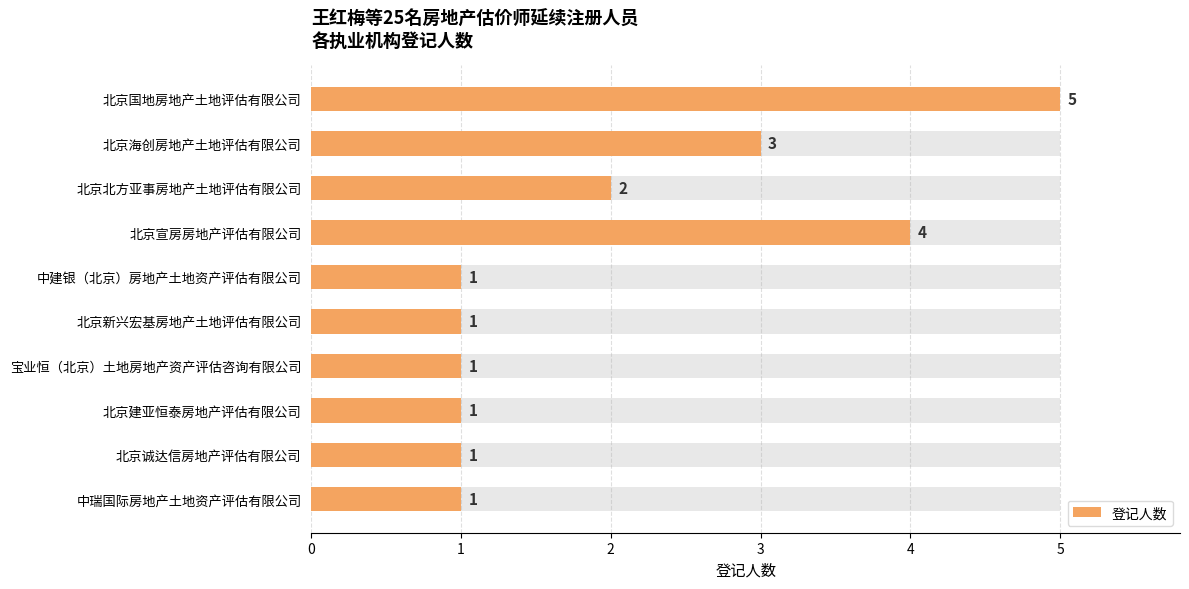

What is the maximum value shown in the chart?

5